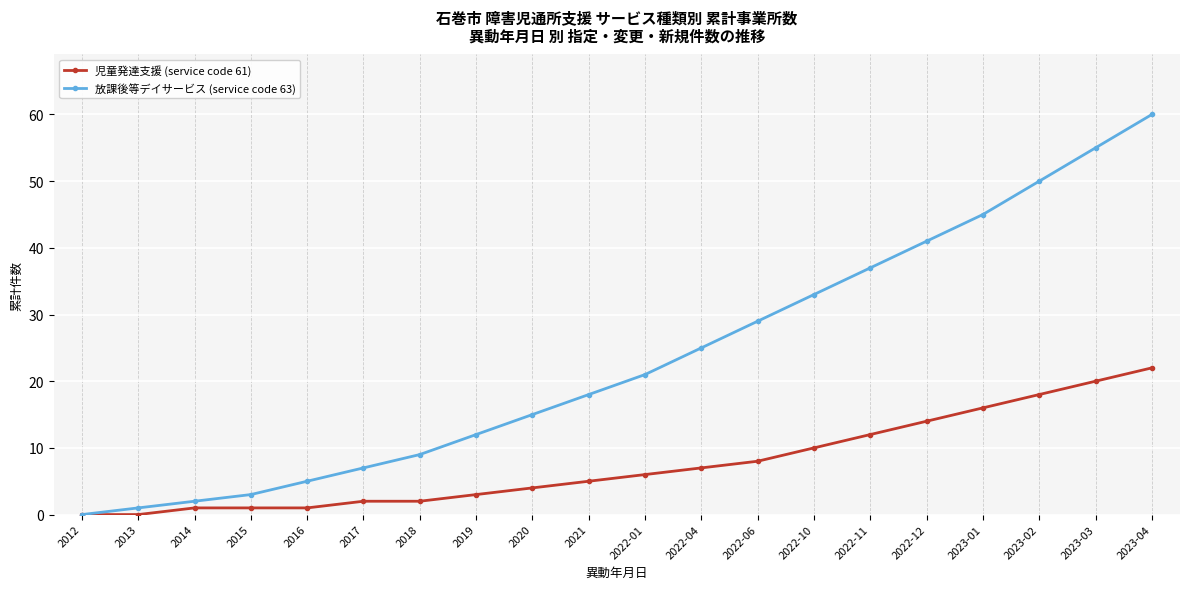

How many lines are shown in the chart?

2